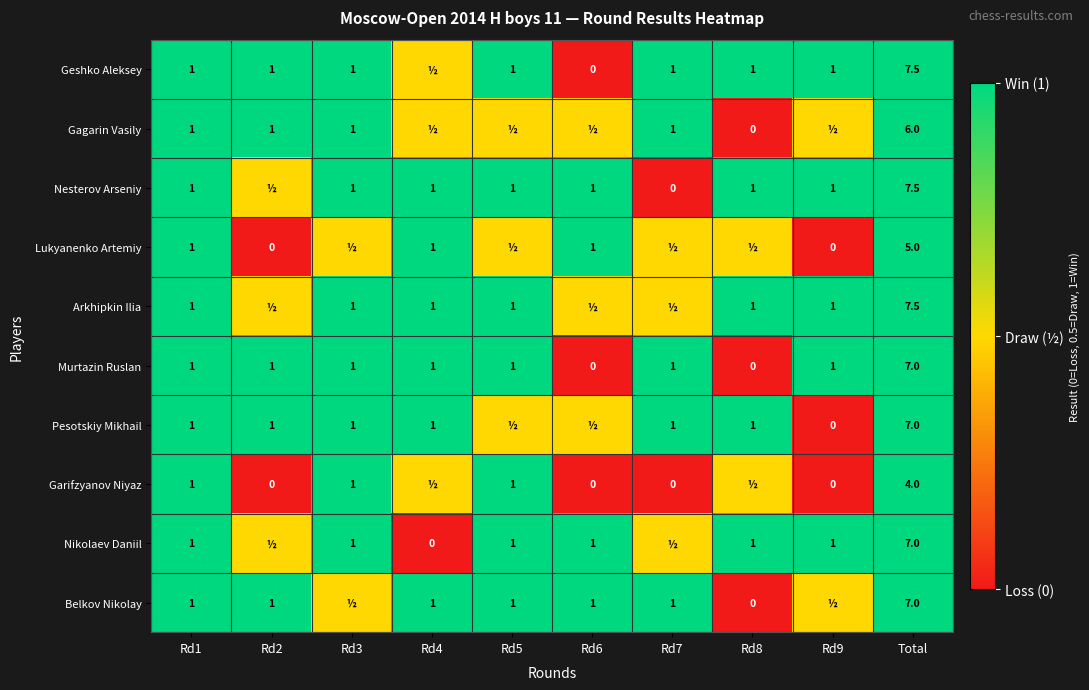

What is the total value across all series at Total?

65.5